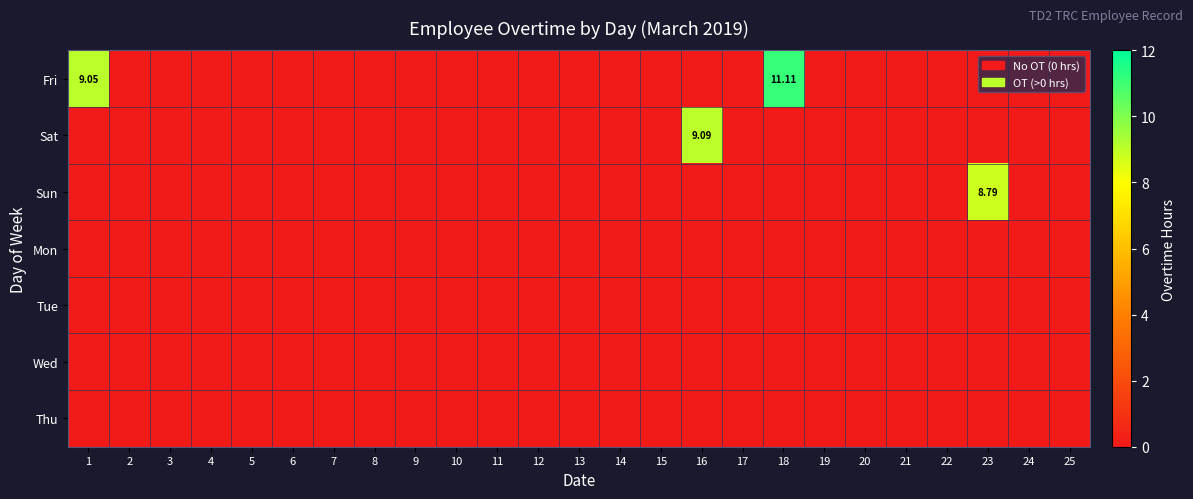

How many distinct data groups are displayed?

7